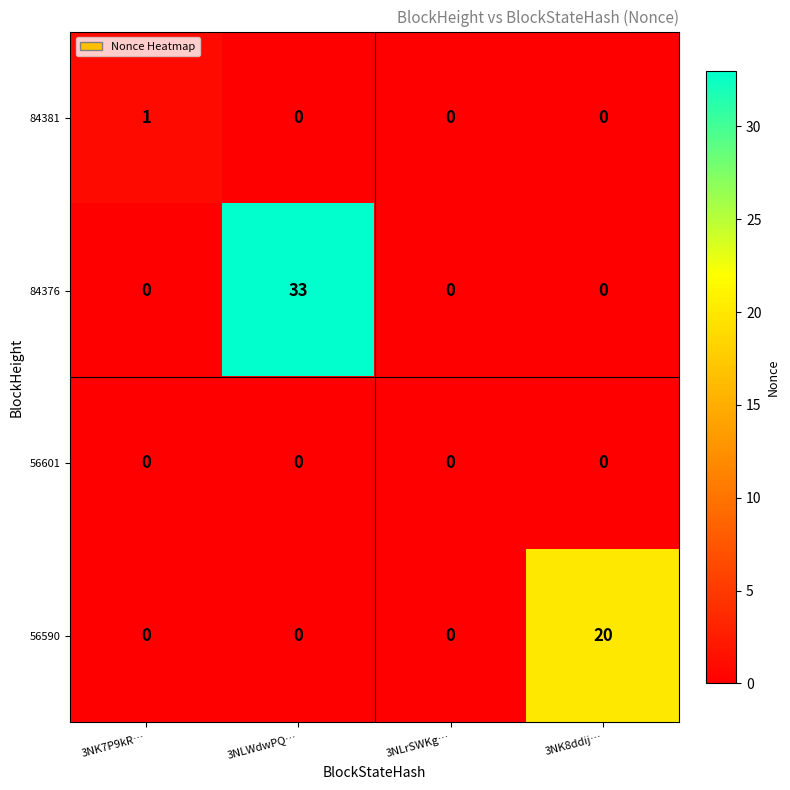

How many 84381 values are between 0 and 1?

4